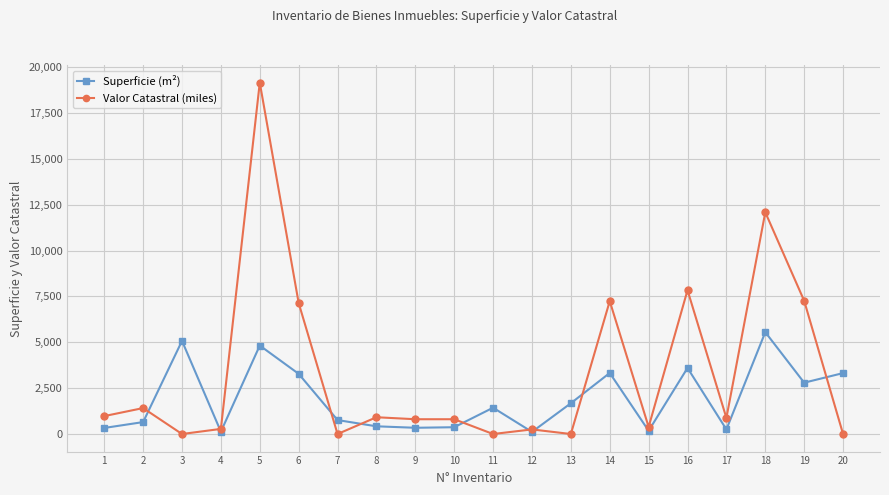

Where is Valor Catastral (miles) nearest to the value 9573?

16